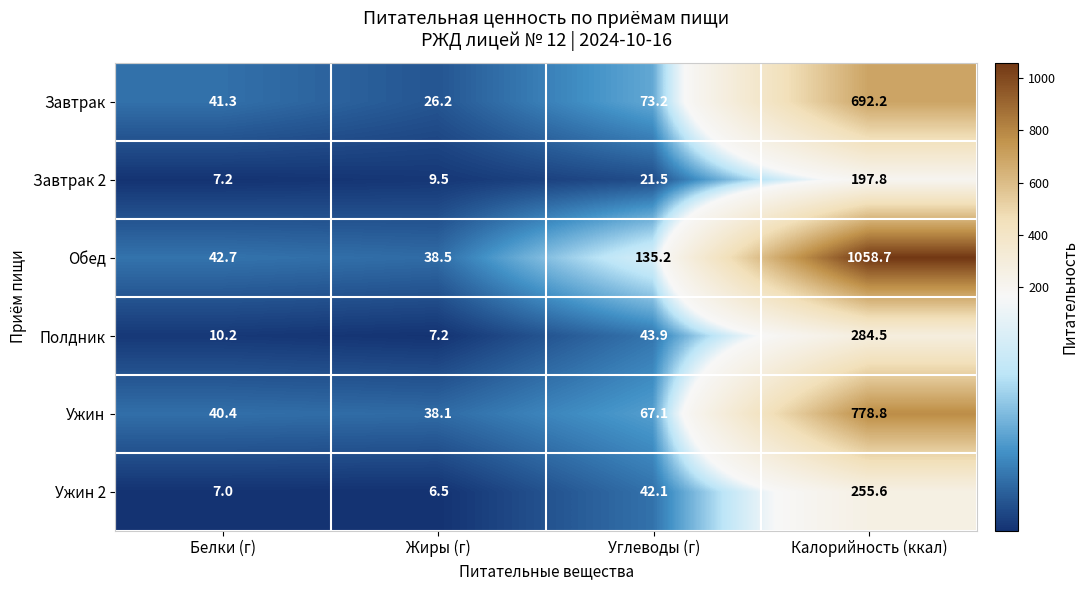

At which category is the sum across all series the highest?

Калорийность (ккал)